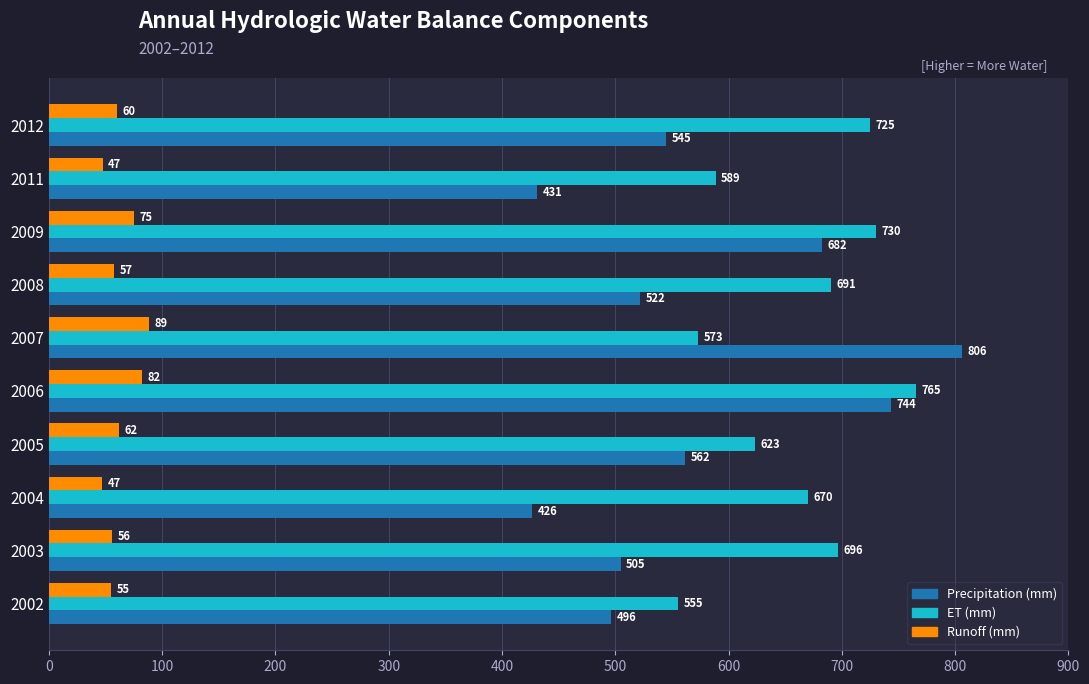

What is the average value of the ET (mm) series?

661.7